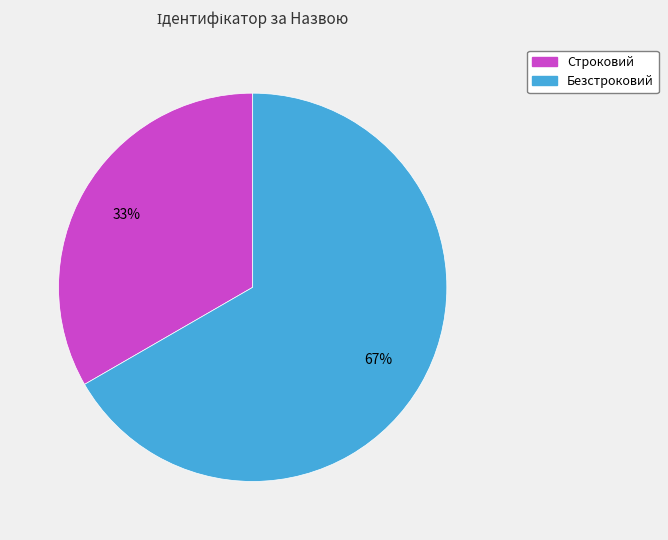

Rank the categories by value from highest to lowest.

Безстроковий, Строковий